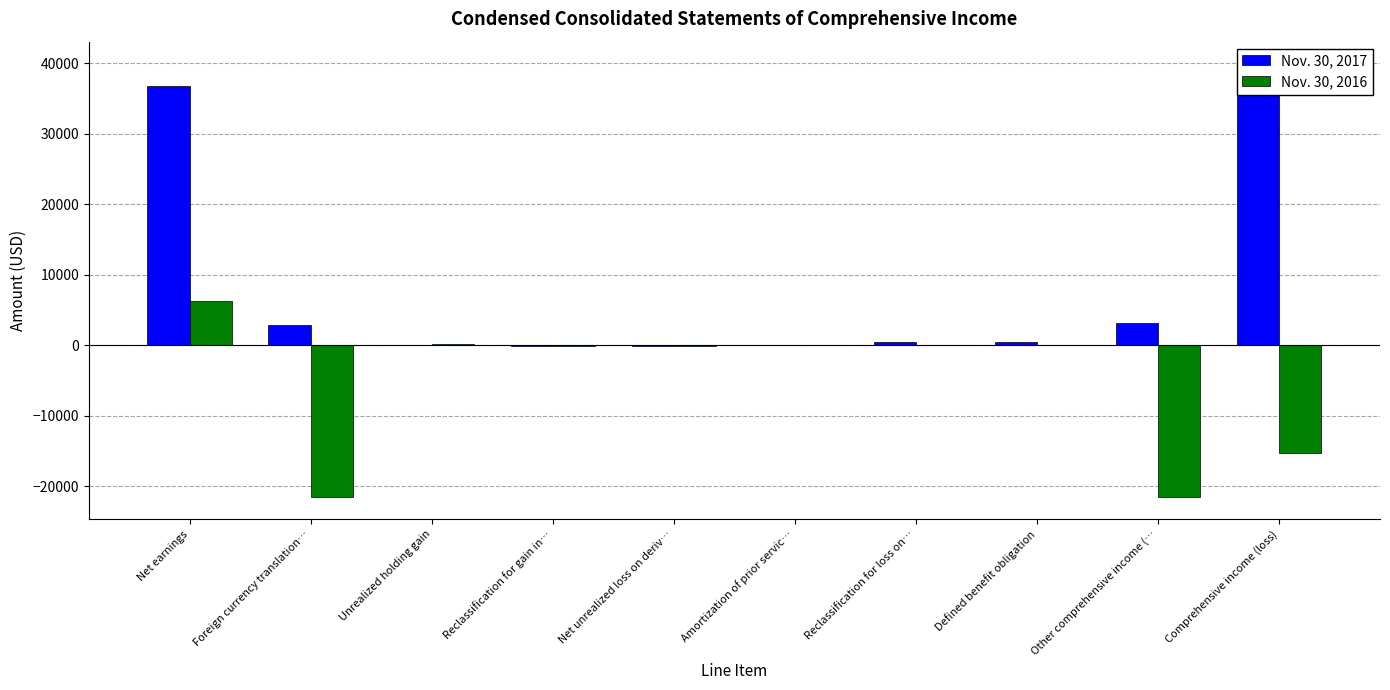

Which category has the lowest value across all series?

Other comprehensive income (…